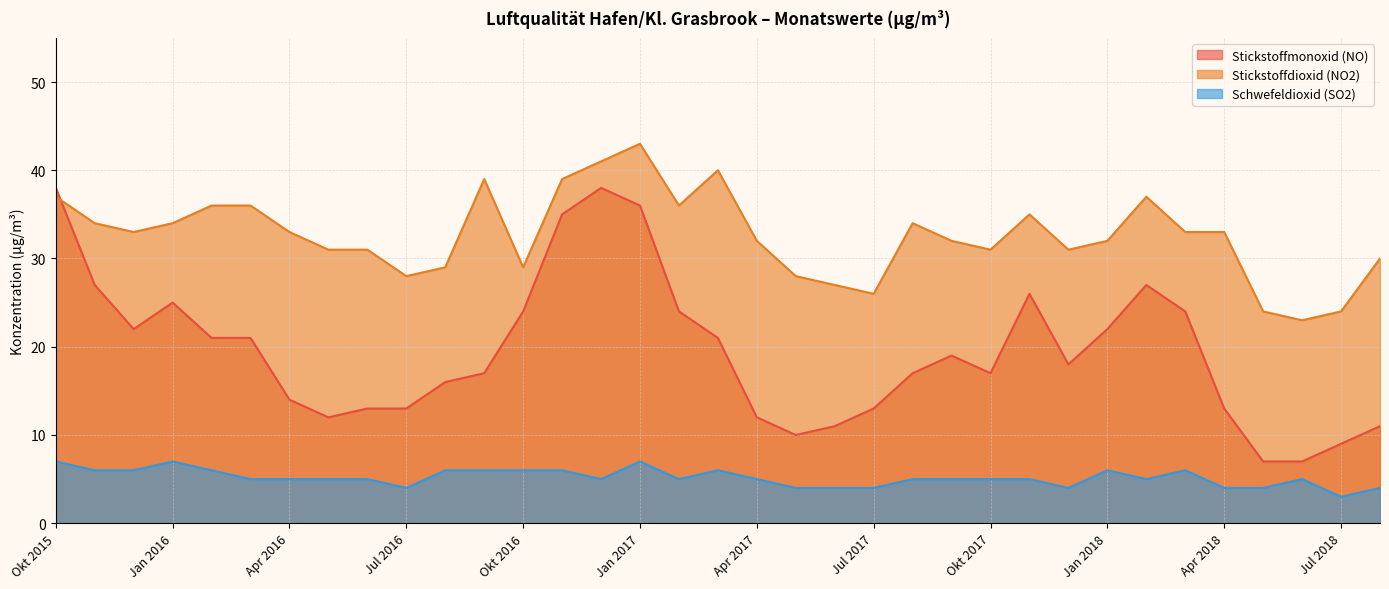

At which category is the sum across all series the highest?

Jan 2017